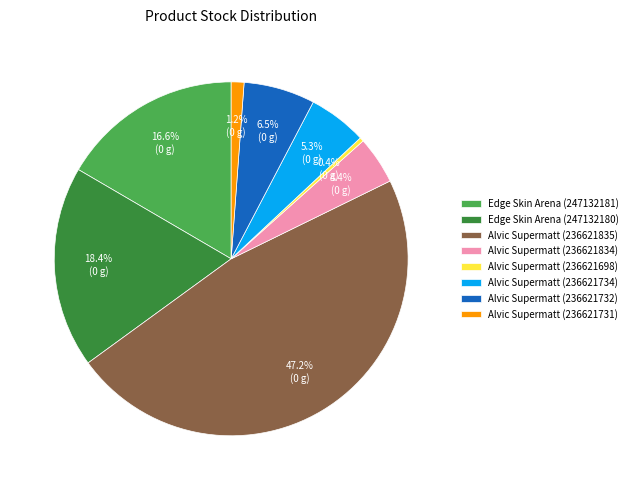

Rank the categories by value from highest to lowest.

Alvic Supermatt (236621835), Edge Skin Arena (247132180), Edge Skin Arena (247132181), Alvic Supermatt (236621732), Alvic Supermatt (236621734), Alvic Supermatt (236621834), Alvic Supermatt (236621731), Alvic Supermatt (236621698)